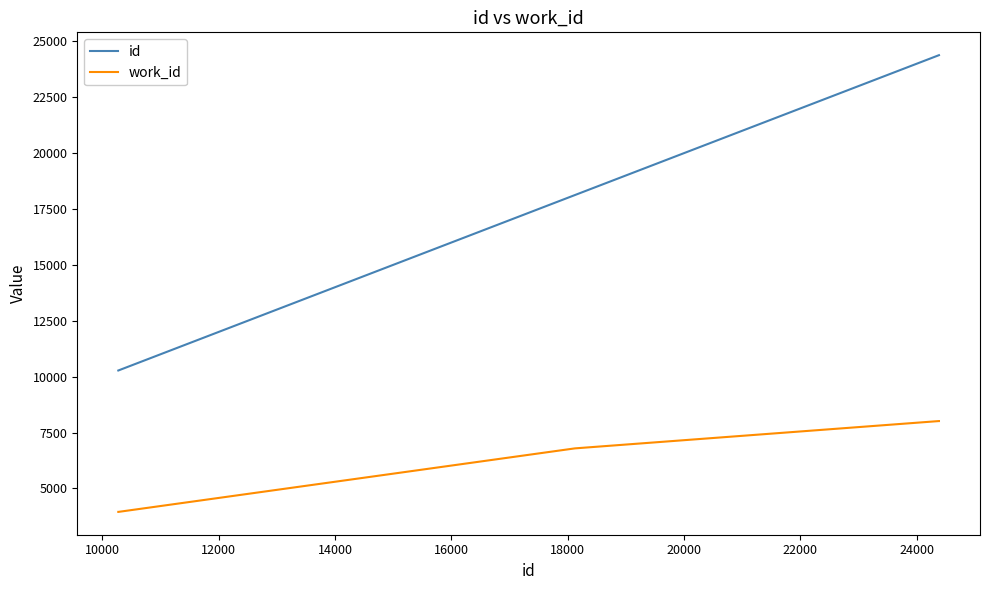

What is the minimum value shown in the chart?

3953